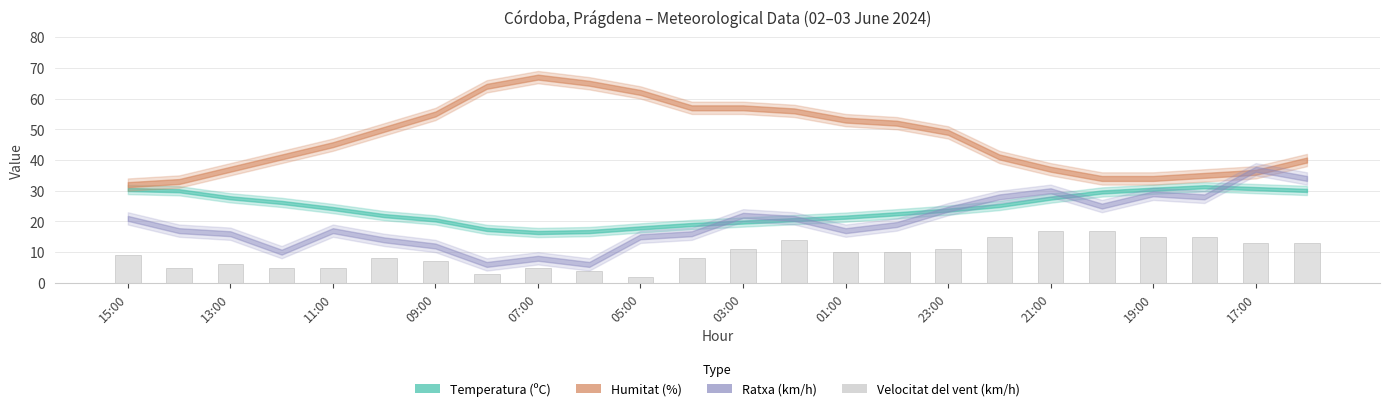

What is the value of the 20th bar from the left?

17